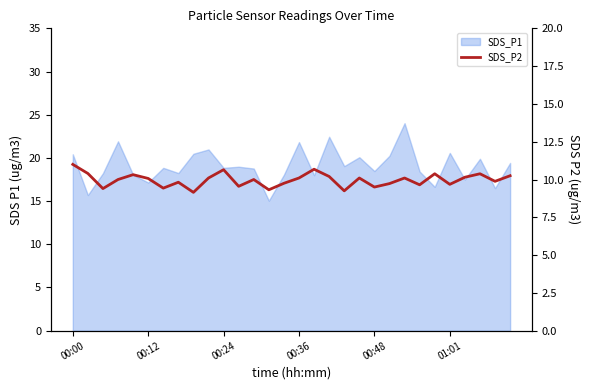

True or false: the data shows 9.7 at 23.

True